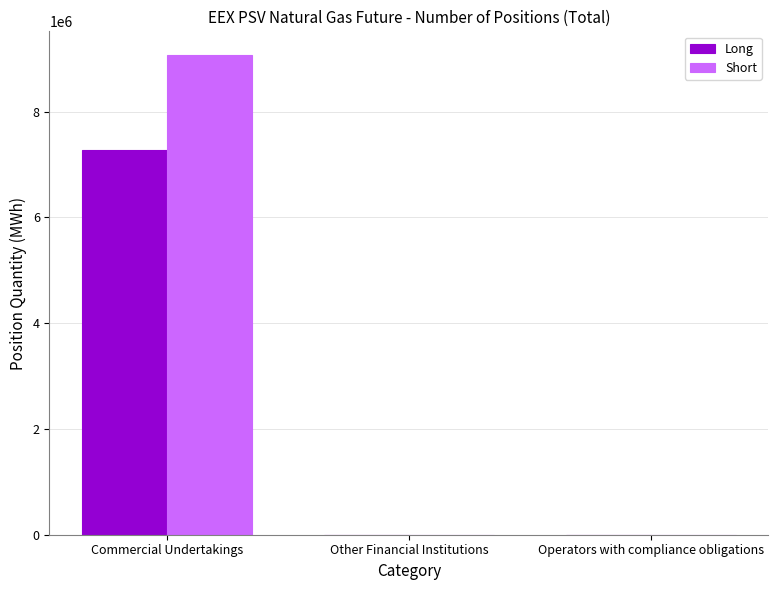

What is the greatest value displayed?

9063744